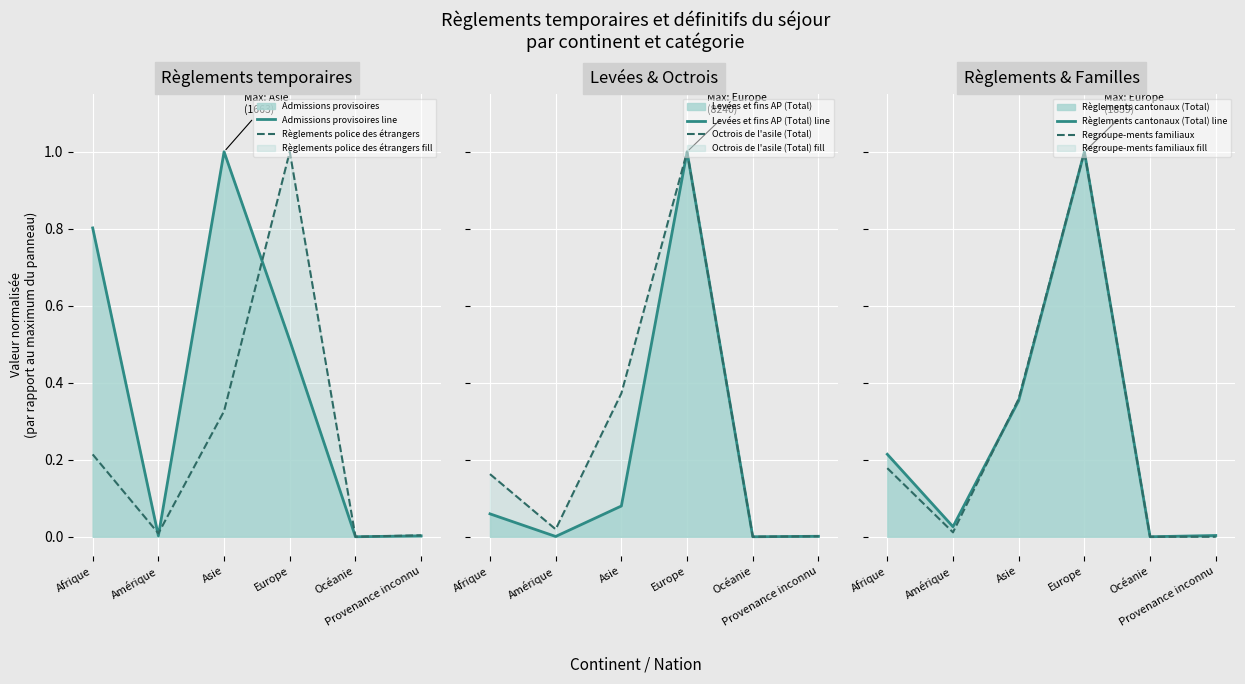

The Règlements cantonaux (Total) line series shows 0.4 at Europe. True or false?

False